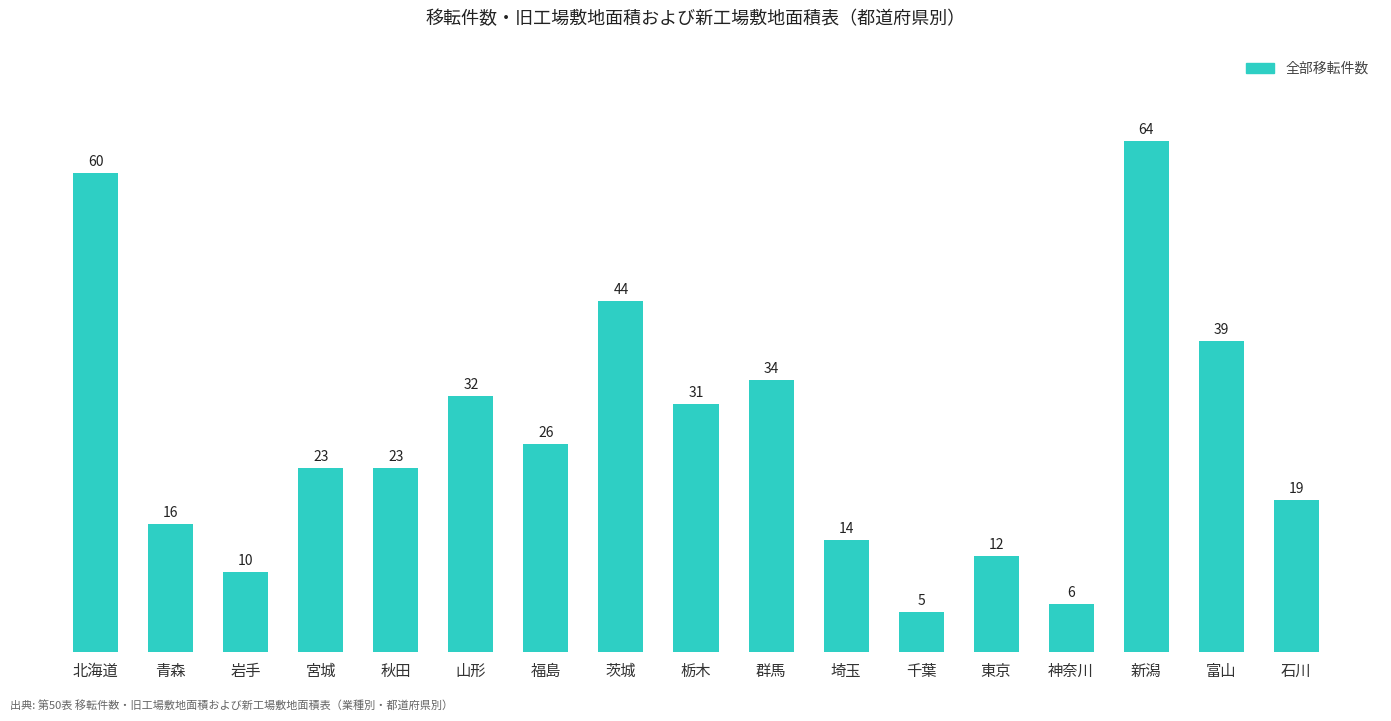

Count the number of categories in the chart.

17